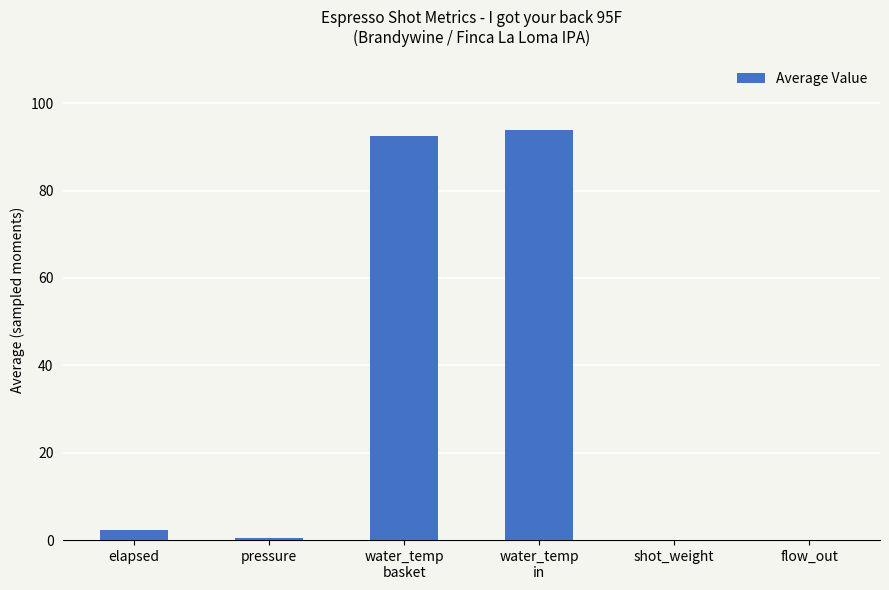

The value at flow_out is 64.8. True or false?

False